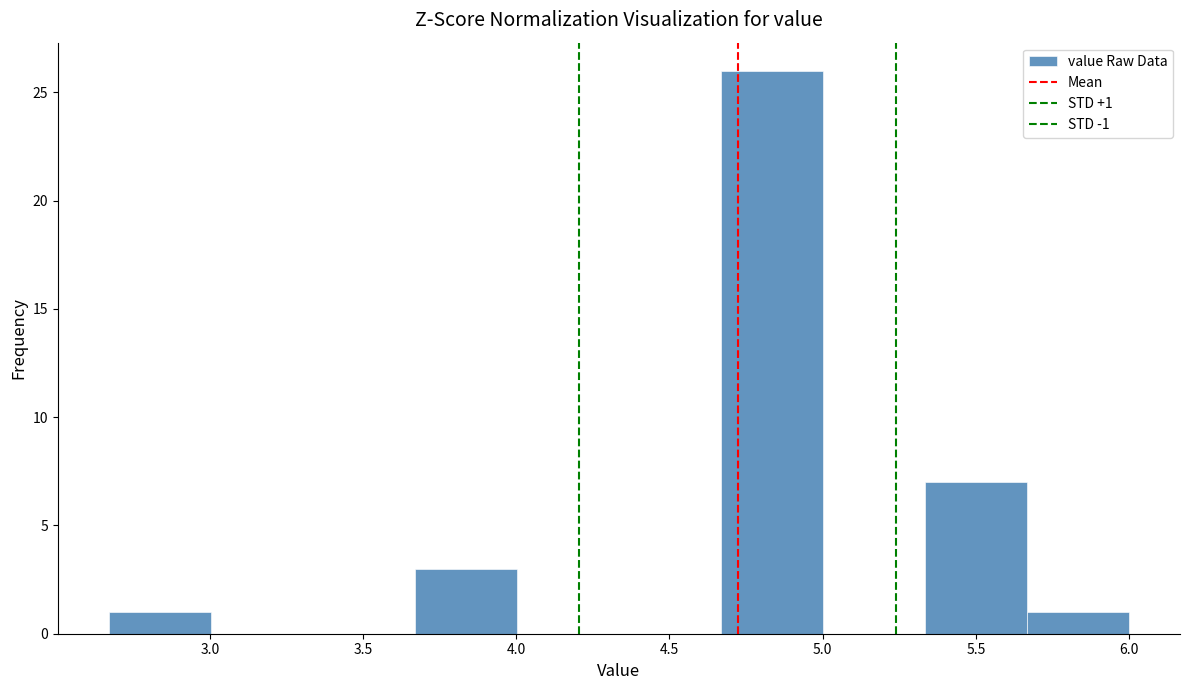

Over which range of the x-axis is the bar tallest?

4.65 to 5.00